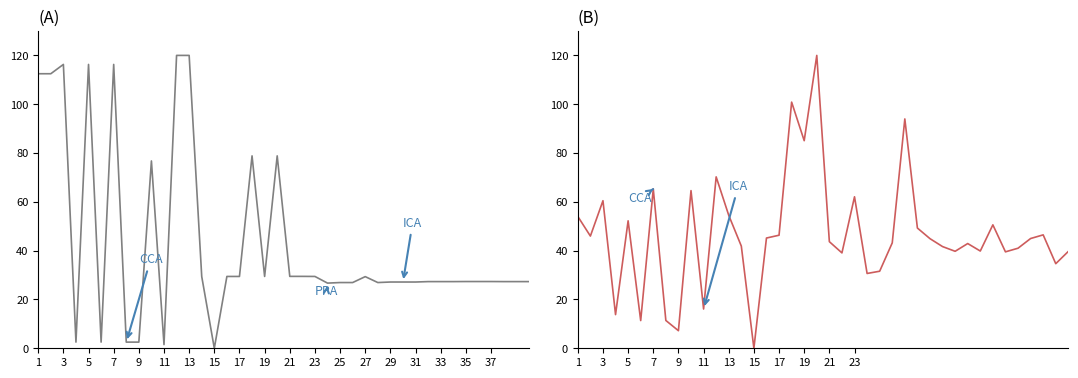

Which series has the widest spread of values?

sim